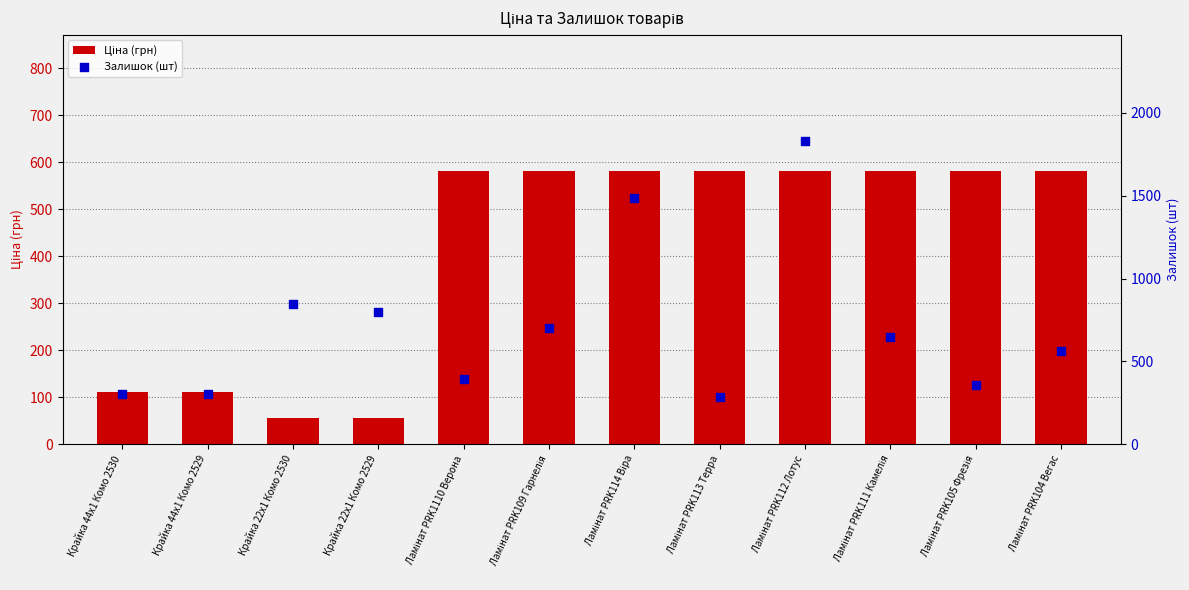

Which series has the largest total across all categories?

Залишок (шт)